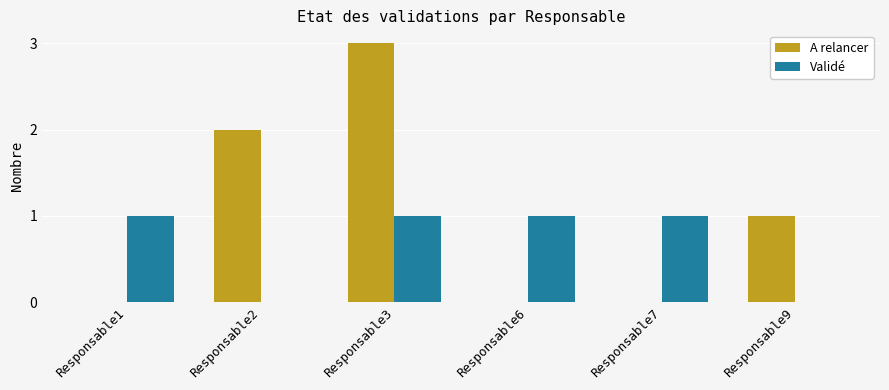

What is the difference between the Validé values at Responsable2 and Responsable3?

1